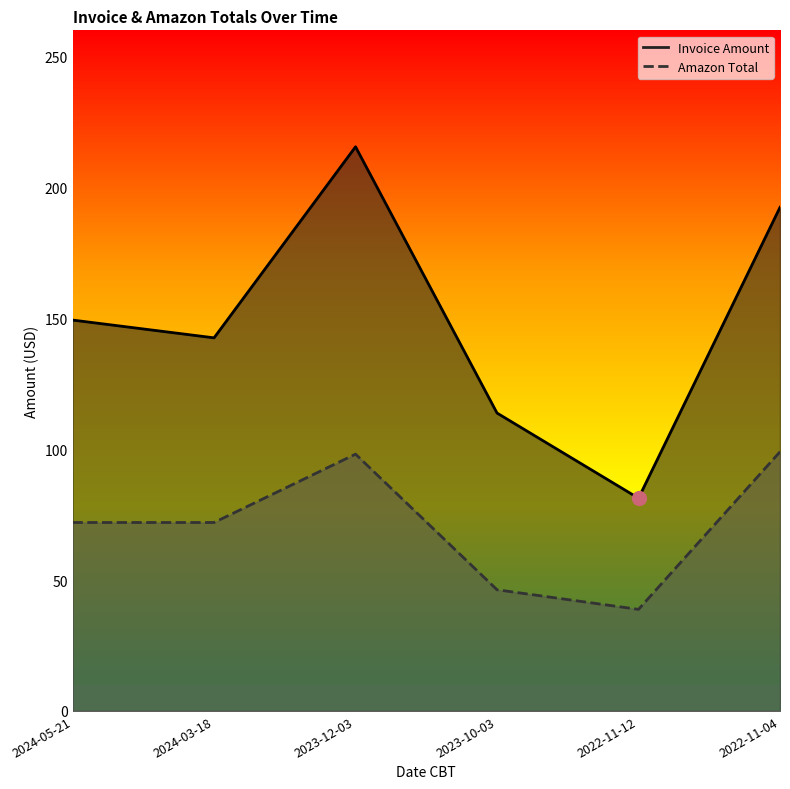

What is the label of the 3rd point from the right?

2023-10-03